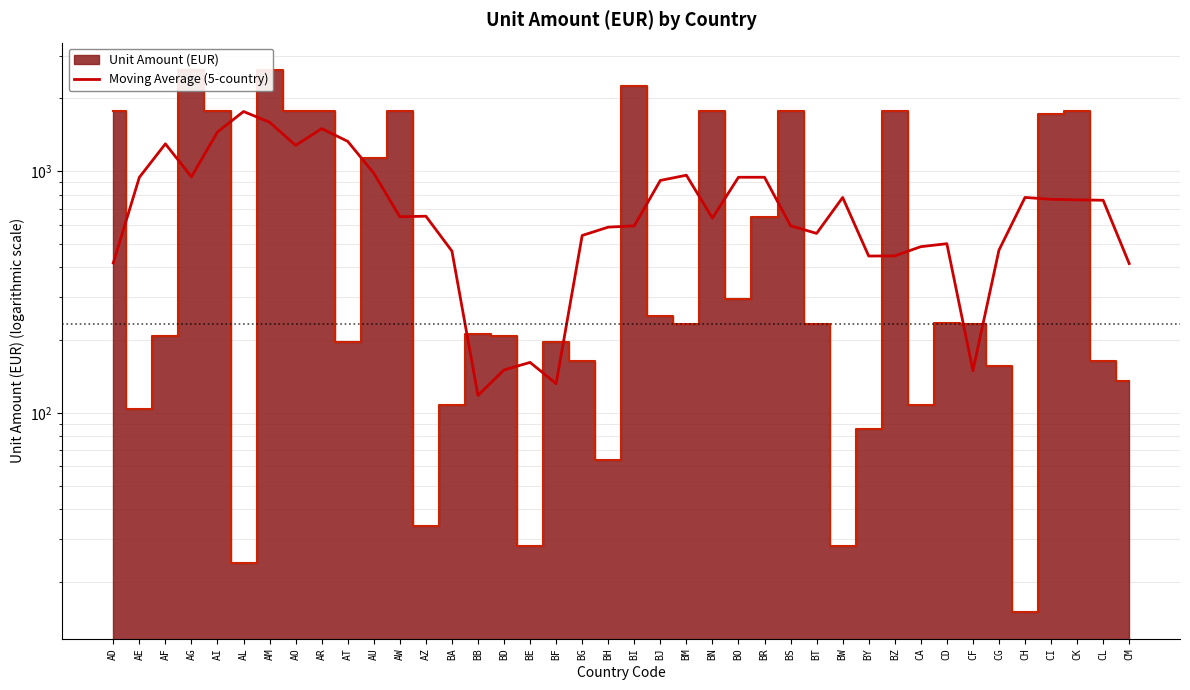

At which category does the chart reach its peak across all series?

AL